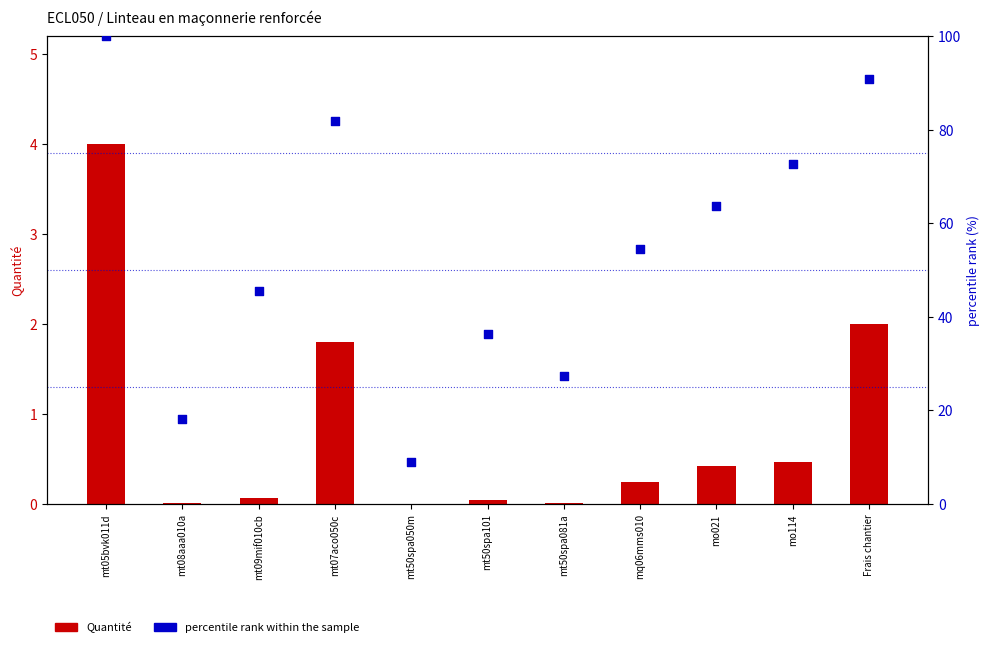

Which series contains the highest Y value?

percentile rank within the sample